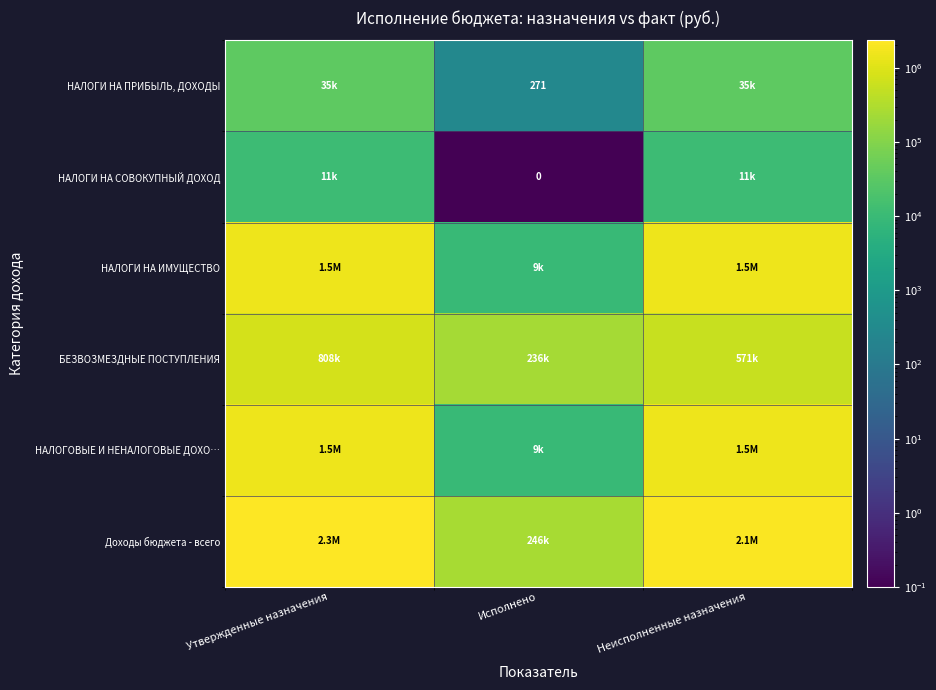

What is the maximum value shown in the chart?

2339055.0